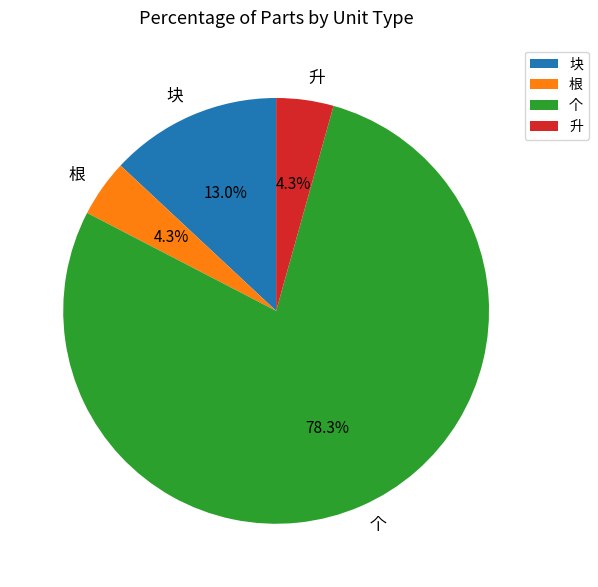

To the nearest percent, what portion does 个 represent?

78%